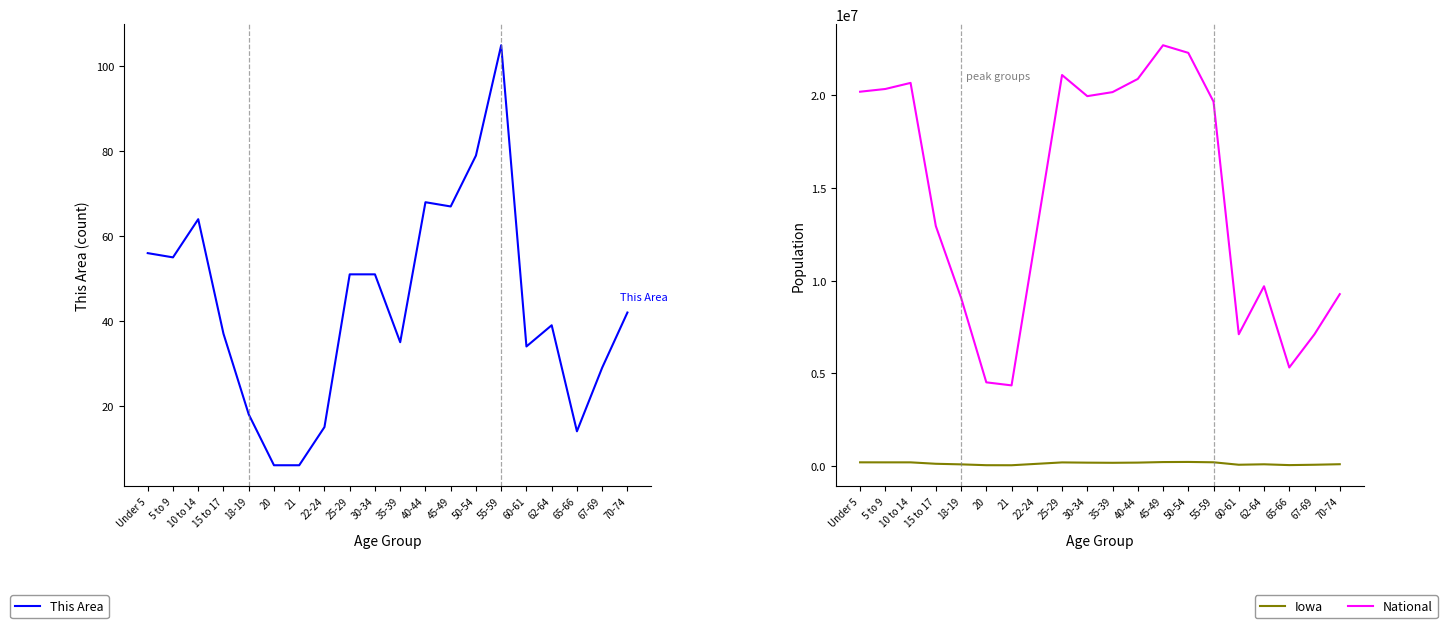

What is the value of the Iowa point at the 20th from the left?

100291